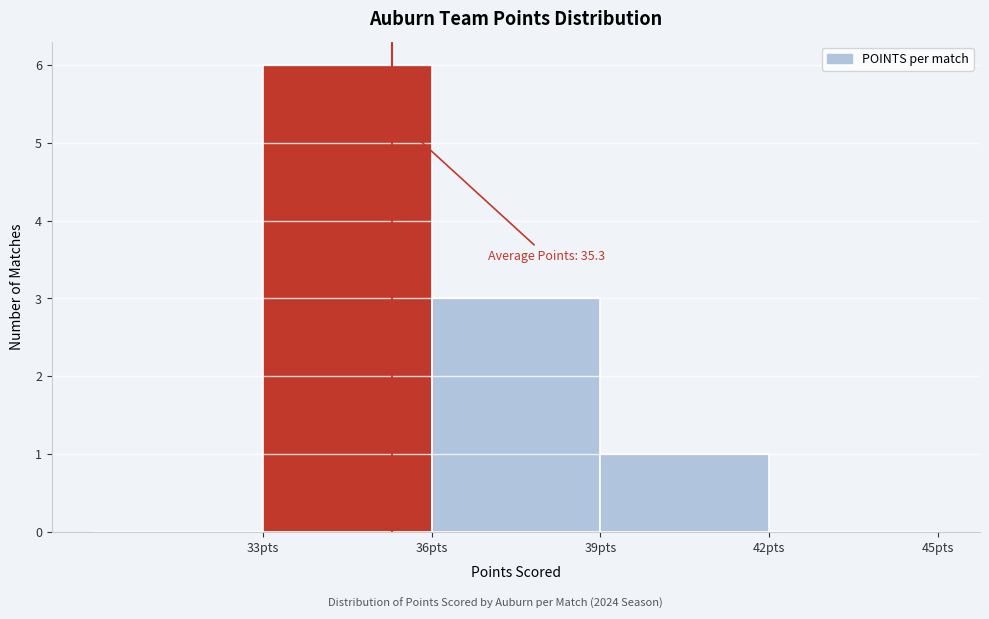

Which range on the x-axis has the tallest bar?

33 to 36